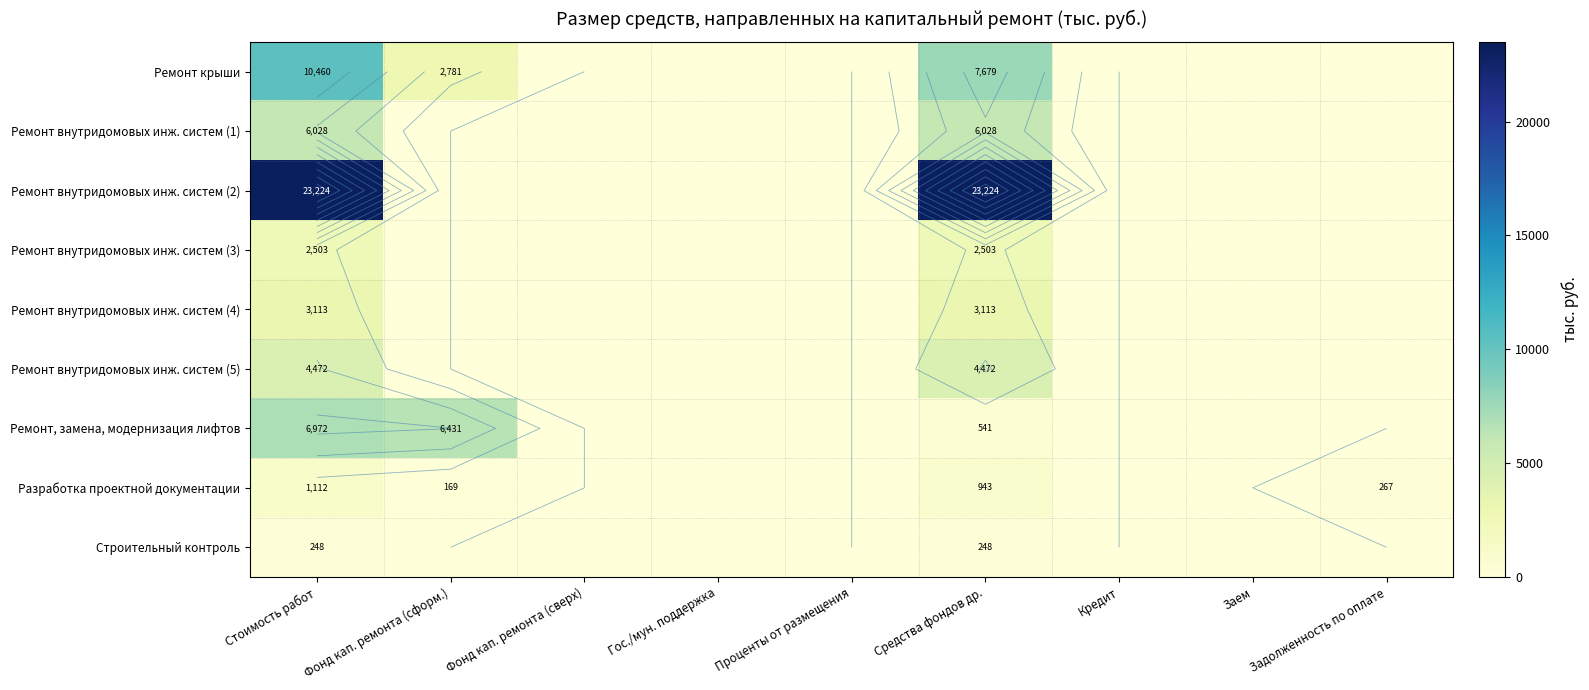

Where is Ремонт, замена, модернизация лифтов nearest to the value 3486?

Средства фондов др.